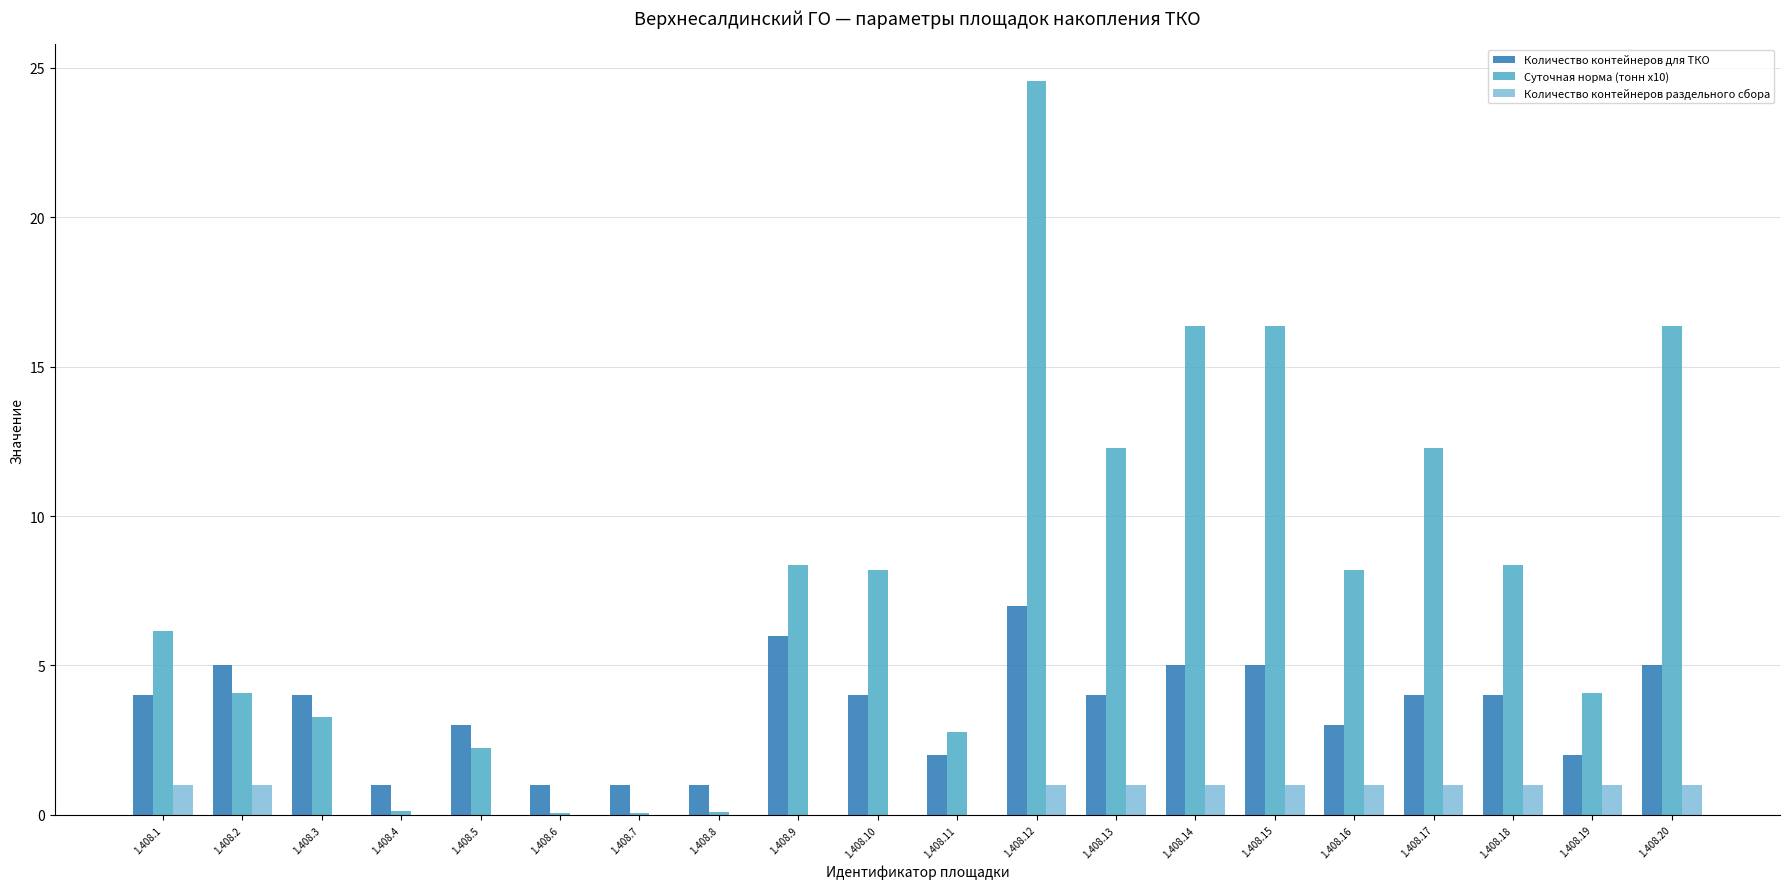

Which label corresponds to the largest value in the chart?

1.408.12